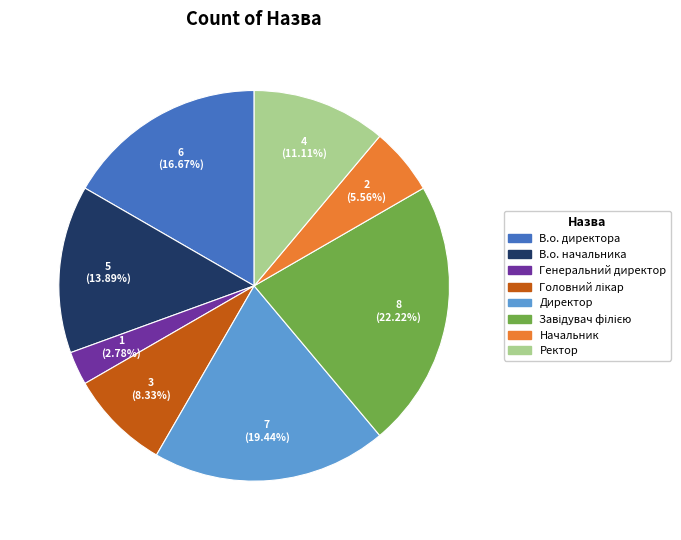

To the nearest percent, what portion does В.о. директора represent?

17%